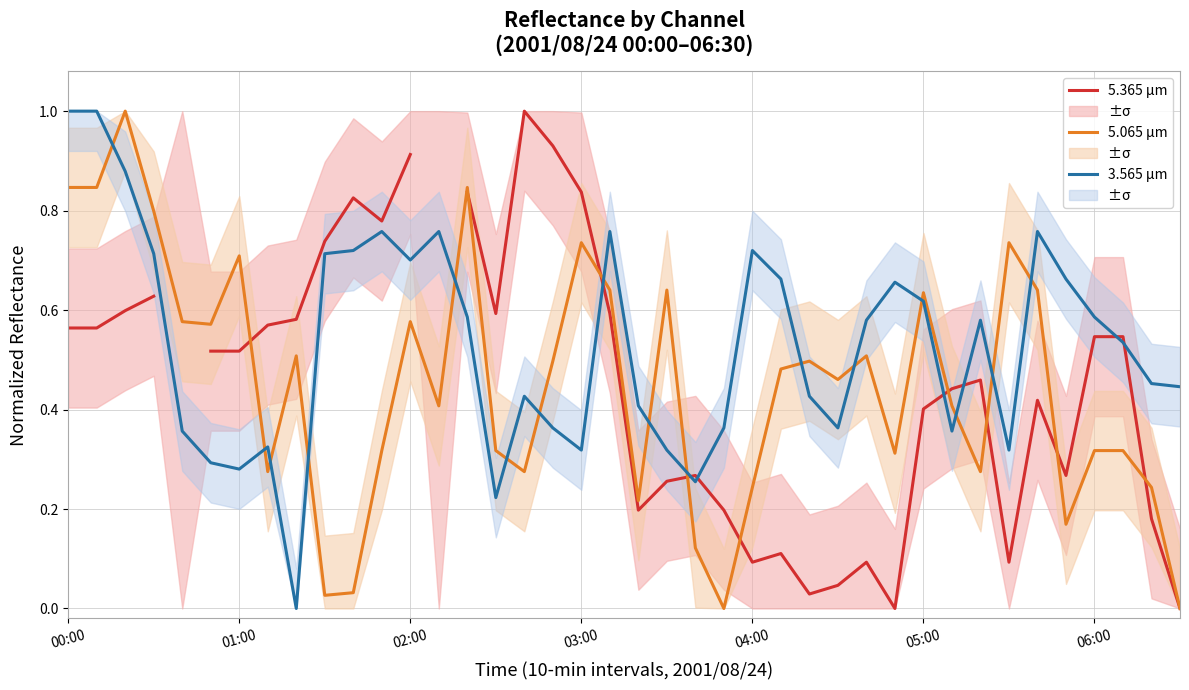

True or false: 5.365 µm and 3.565 µm cross at least once.

True